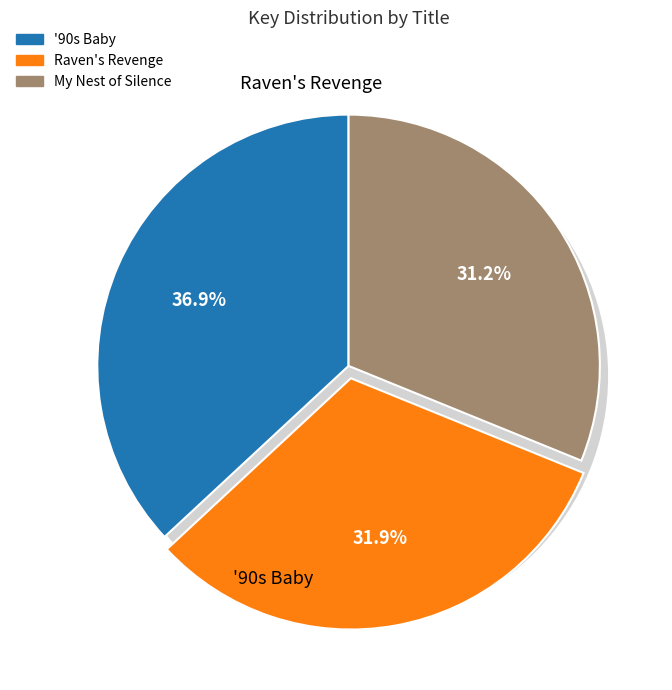

What is the change in value from '90s Baby to Raven's Revenge?

-27312000